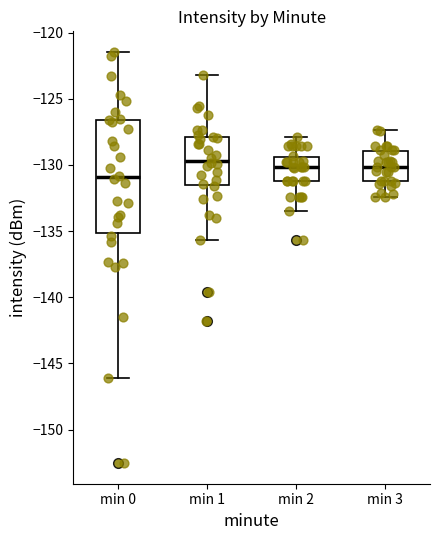

Which box has the lowest median line?

min 0